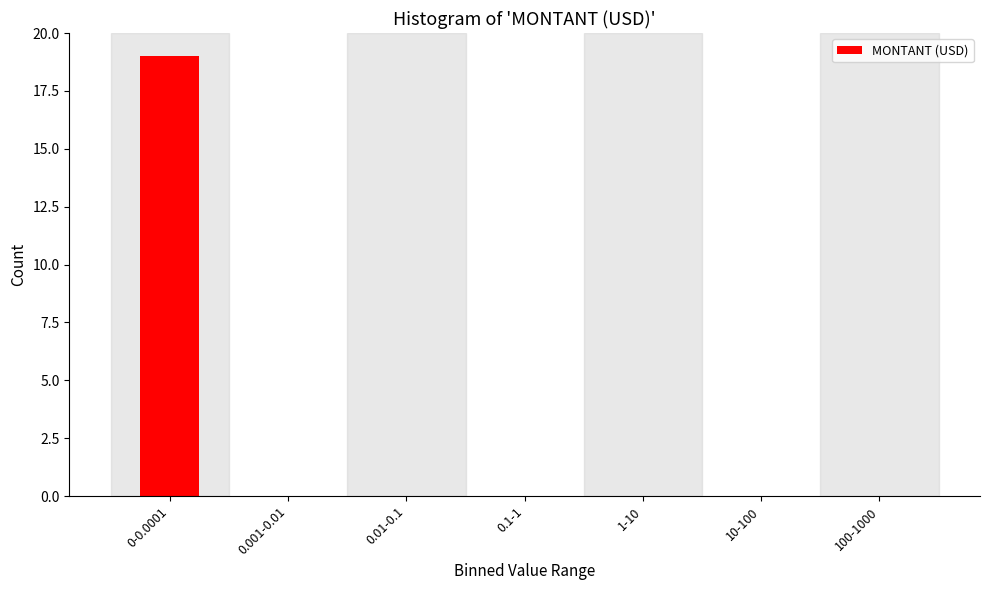

Reading left to right, what are all the values shown in this chart?

0-0.0001=19	0.001-0.01=0	0.01-0.1=0	0.1-1=0	1-10=0	10-100=0	100-1000=0